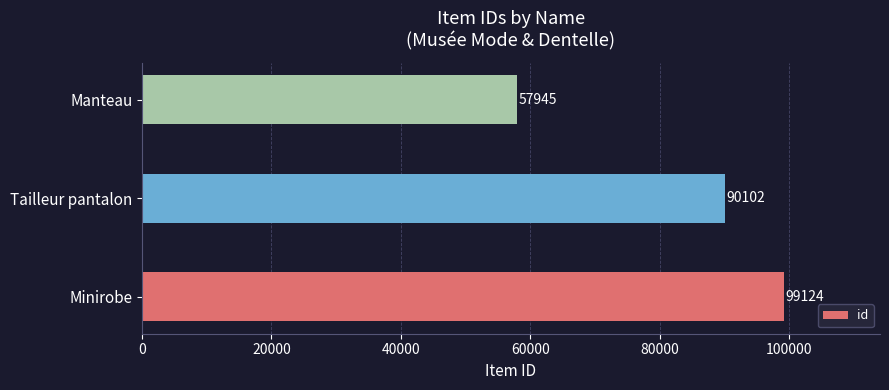

What is the difference between the maximum and minimum values?

41179